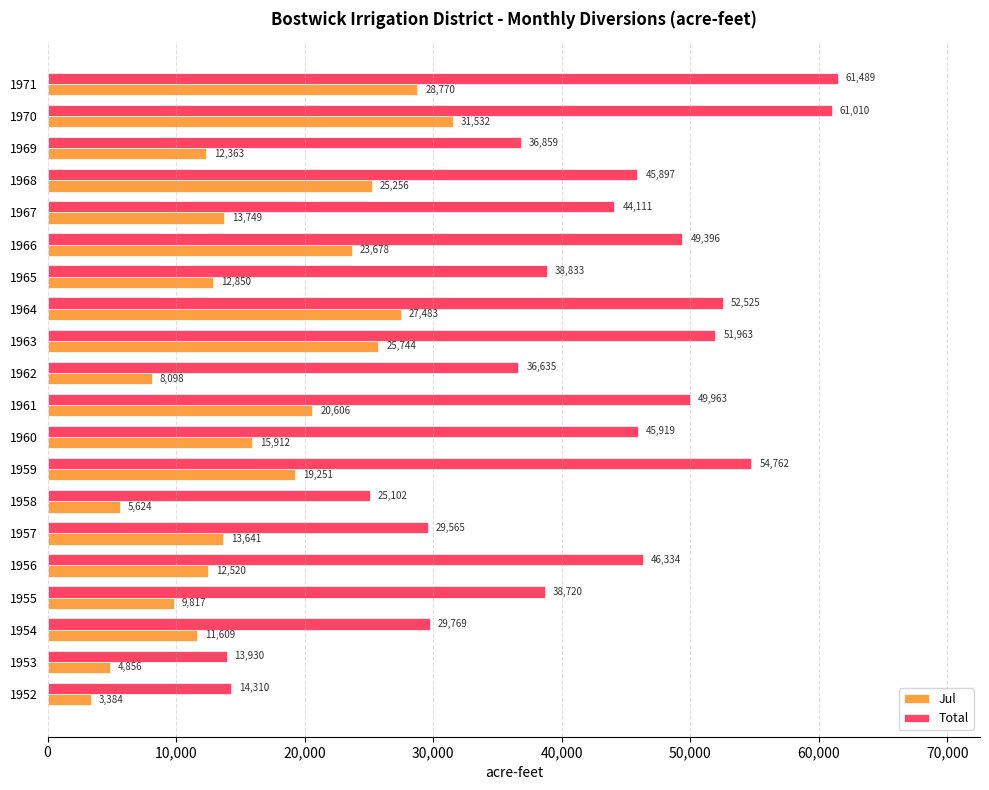

At which label is Jul closest to 17458?

1960